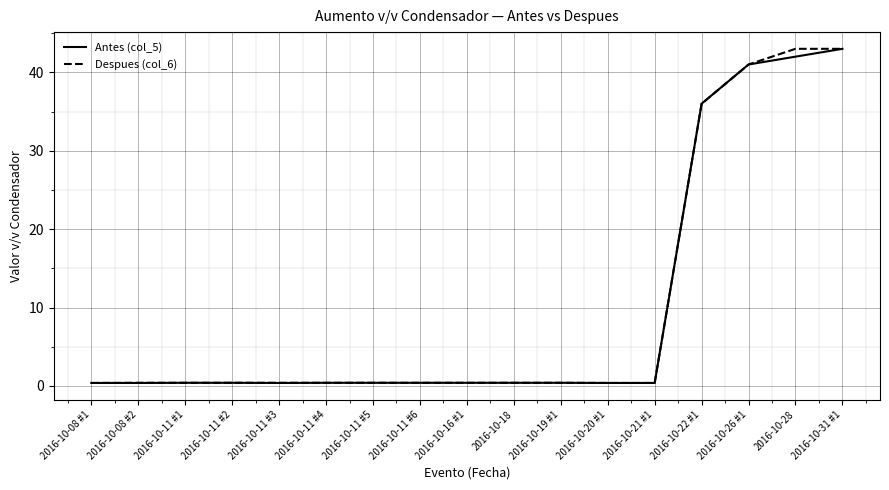

Reading left to right, list all the values displayed in this chart.

Antes (col_5): 0.4	0.4	0.4	0.4	0.4	0.4	0.4	0.4	0.4	0.4	0.4	0.4	0.4	36.0	41.0	42.0	43.0
Despues (col_6): 0.4	0.4	0.4	0.4	0.4	0.4	0.4	0.4	0.4	0.4	0.4	0.4	0.4	36.0	41.0	43.0	43.0